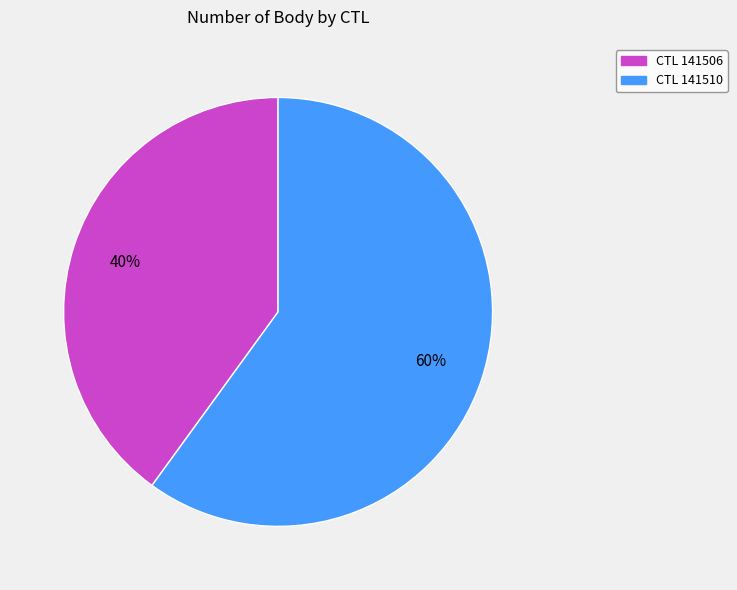

Does any single category account for the majority?

Yes